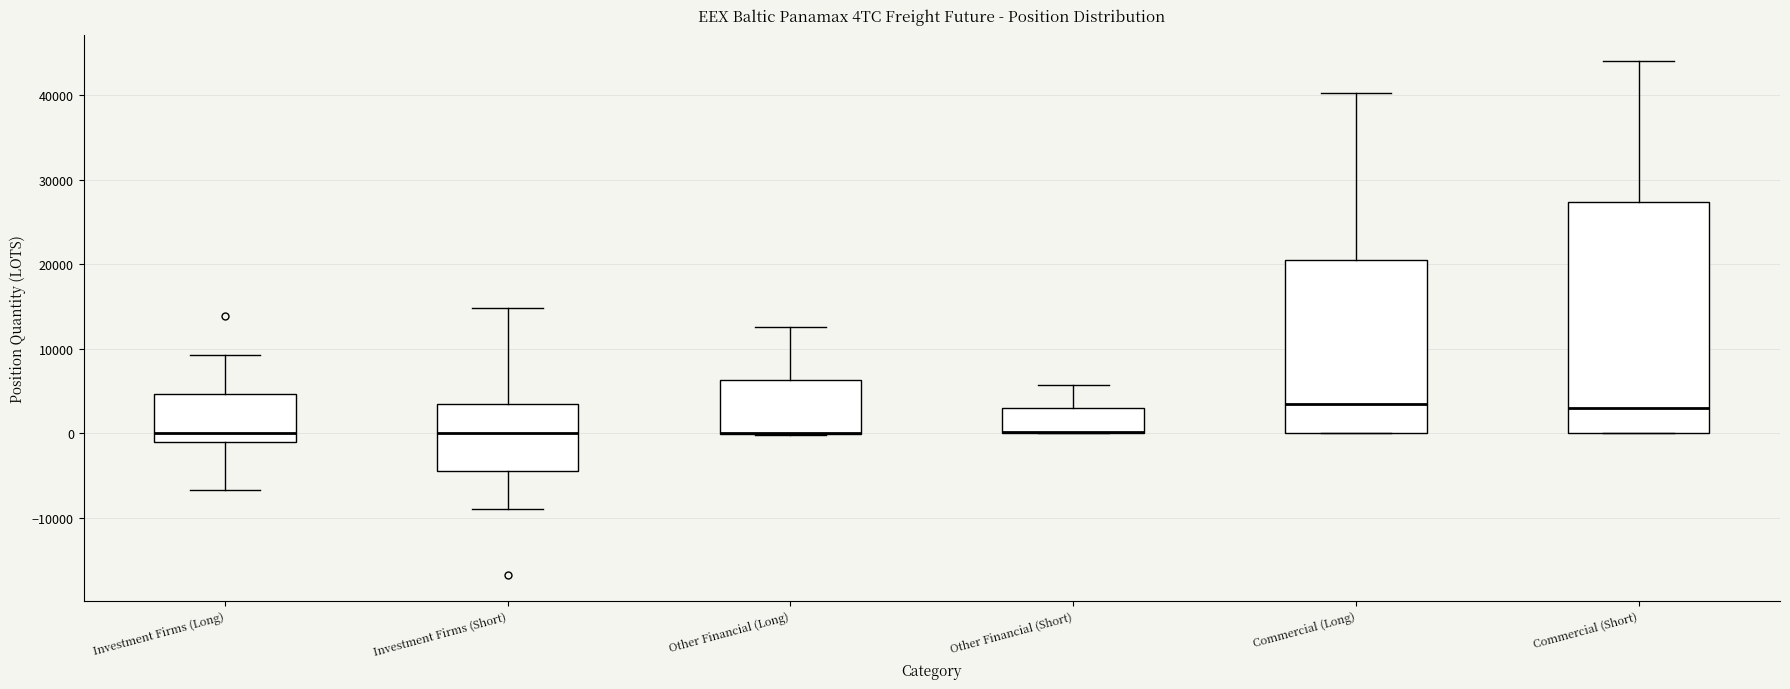

Reading left to right, read every box against the y-axis: the position of its median line, the range the box covers, and the ends of its whiskers. The values are not printed on the chart, so give them approximately, as read against the axis.

Investment Firms (Long): median 0, box -1000 to 5000, whiskers -7000 to 9000
Investment Firms (Short): median 0, box -4000 to 4000, whiskers -9000 to 15000
Other Financial (Long): median 0 (drawn on the box's lower edge), box 0 to 6000, whiskers 0 to 13000
Other Financial (Short): median 0 (drawn on the box's lower edge), box 0 to 3000, whiskers 0 to 6000
Commercial (Long): median 3000, box 0 to 21000, whiskers 0 to 40000
Commercial (Short): median 3000, box 0 to 27000, whiskers 0 to 44000